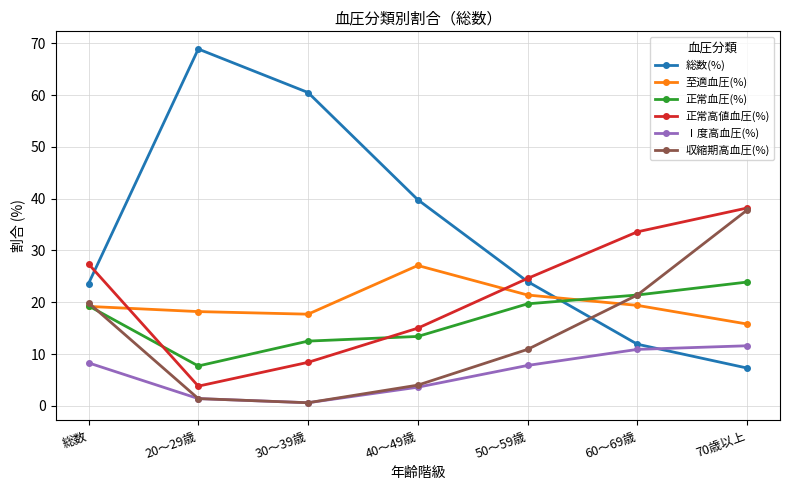

What is the difference between the highest and lowest values at 20～29歳?

67.5